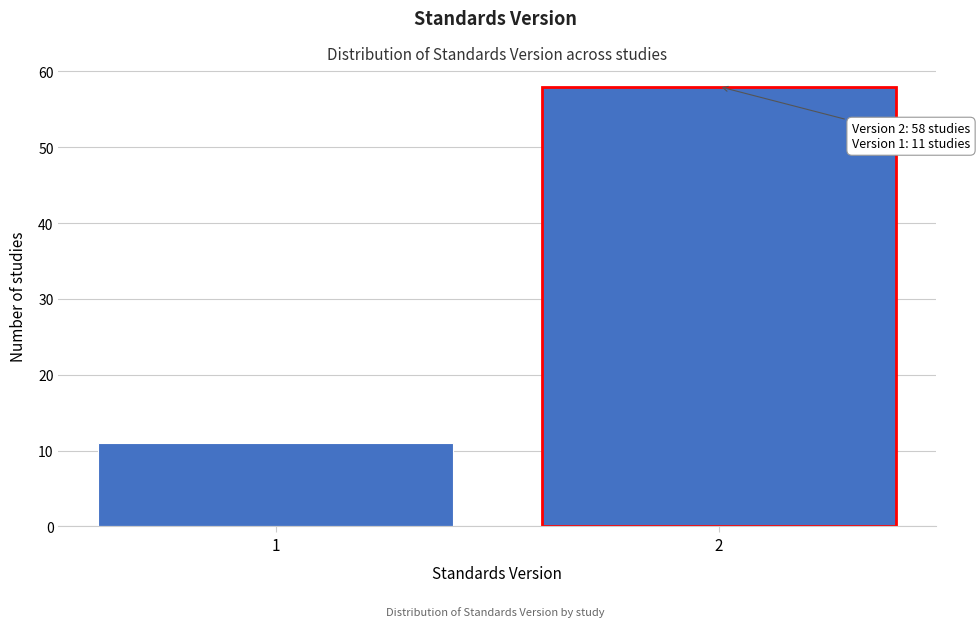

Reading left to right, what are all the values shown in this chart?

1=11	2=58